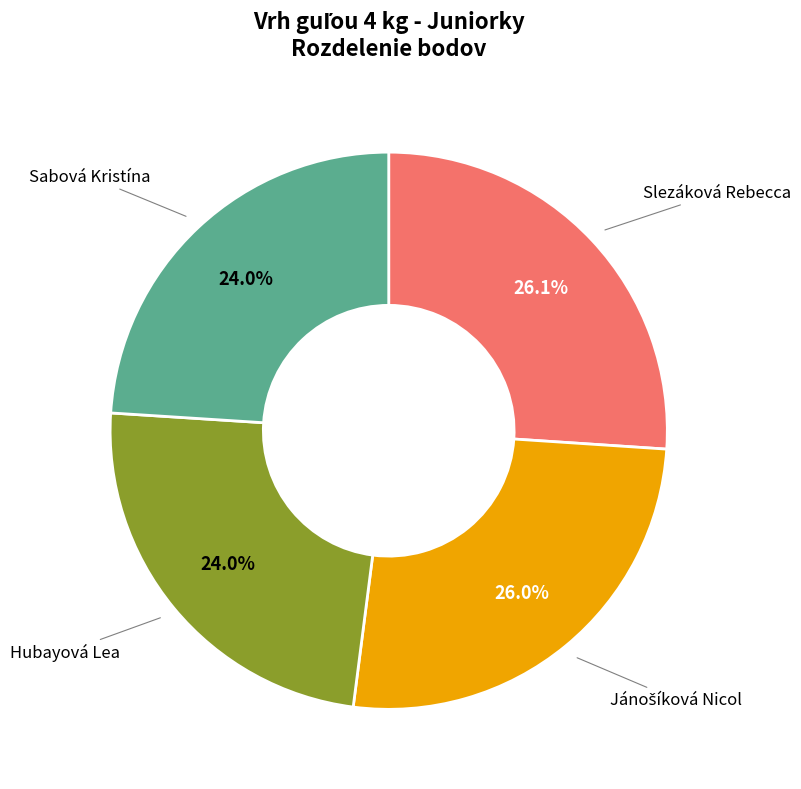

Is there a majority slice in this chart?

No